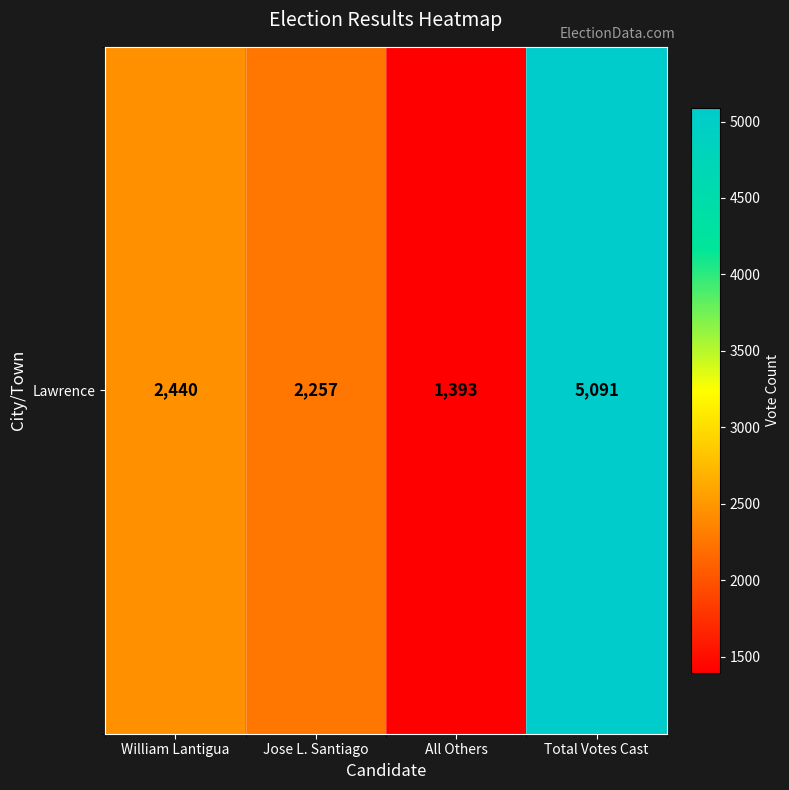

What is the average value?

2795